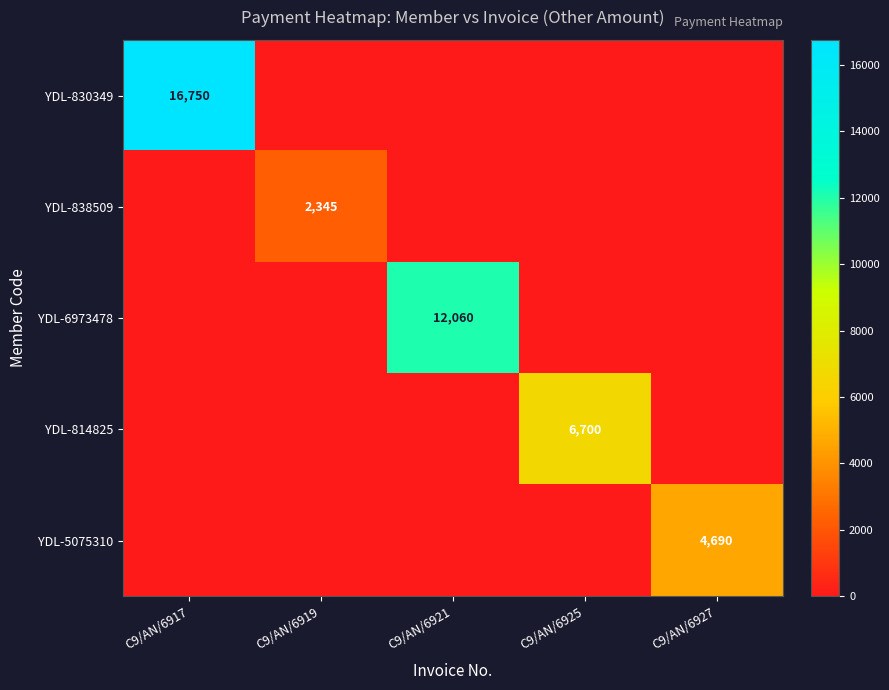

How many series are shown in this chart?

5